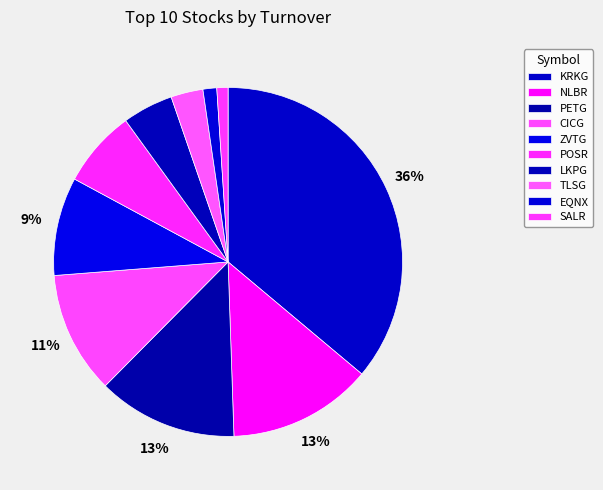

Do PETG and EQNX together represent more than half of the pie?

No